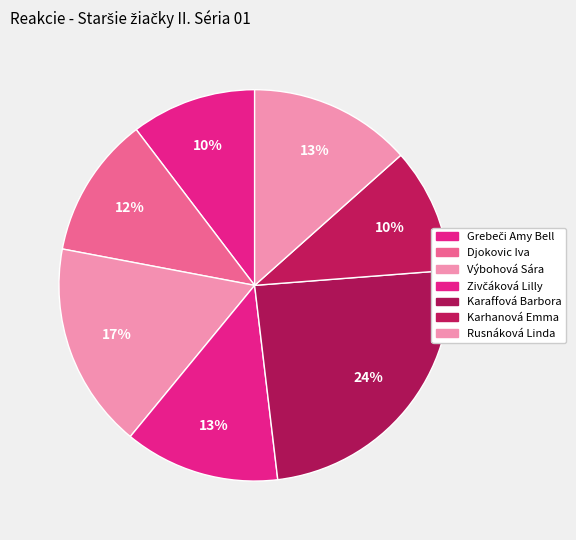

Count the number of slices in the pie.

7